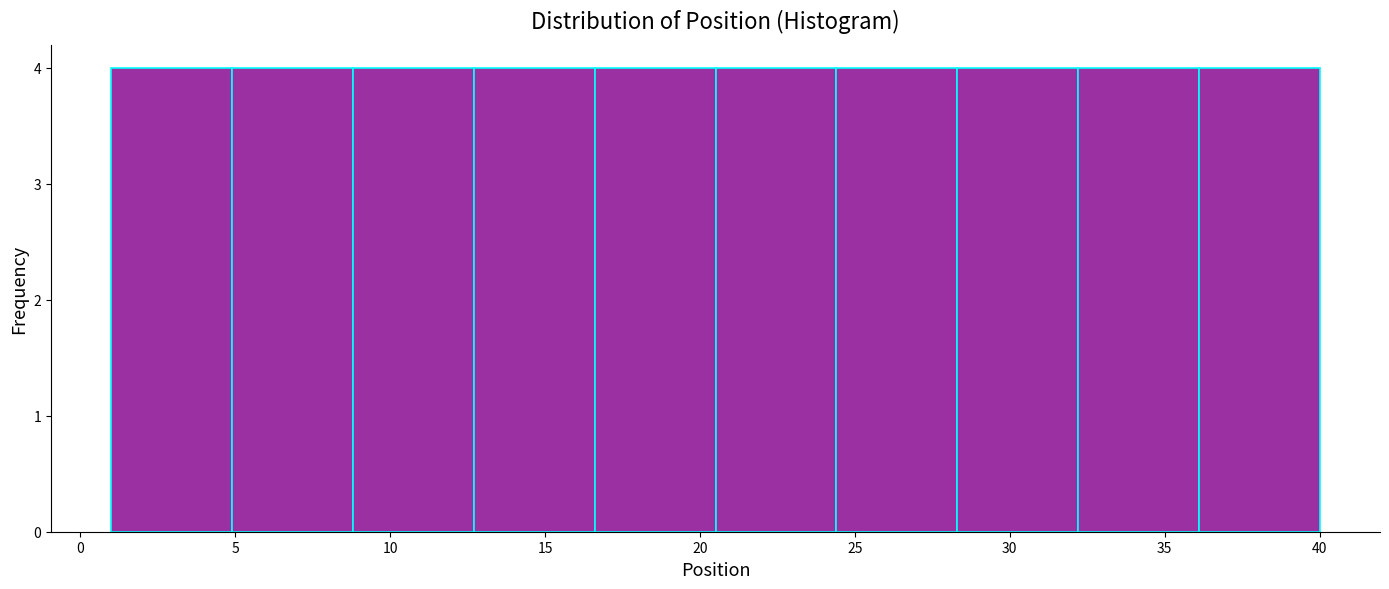

Reading left to right, transcribe this chart: for each bar, give the range it covers on the x-axis and its height. Neither the bar edges nor the heights are printed on the chart, so give them approximately, as read against the axes.

1.0 to 4.9: 4
4.9 to 8.8: 4
8.8 to 12.7: 4
12.7 to 16.6: 4
16.6 to 20.5: 4
20.5 to 24.4: 4
24.4 to 28.3: 4
28.3 to 32.2: 4
32.2 to 36.1: 4
36.1 to 40.0: 4